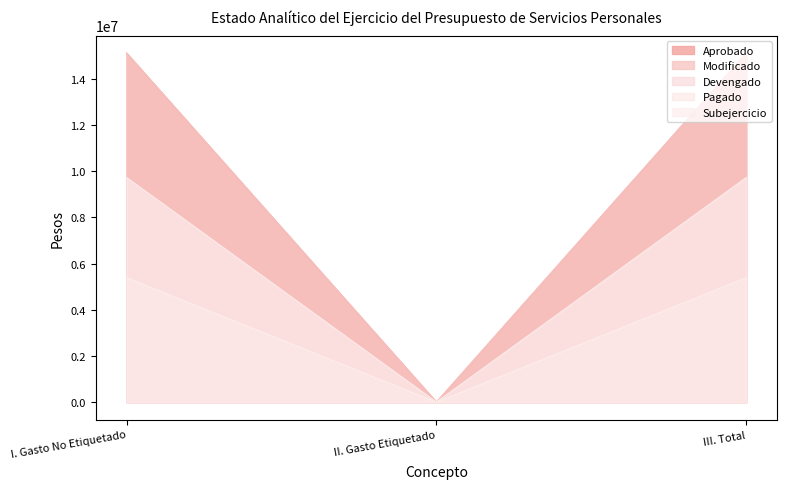

What are all the series names shown in the legend?

Aprobado, Modificado, Devengado, Pagado, Subejercicio